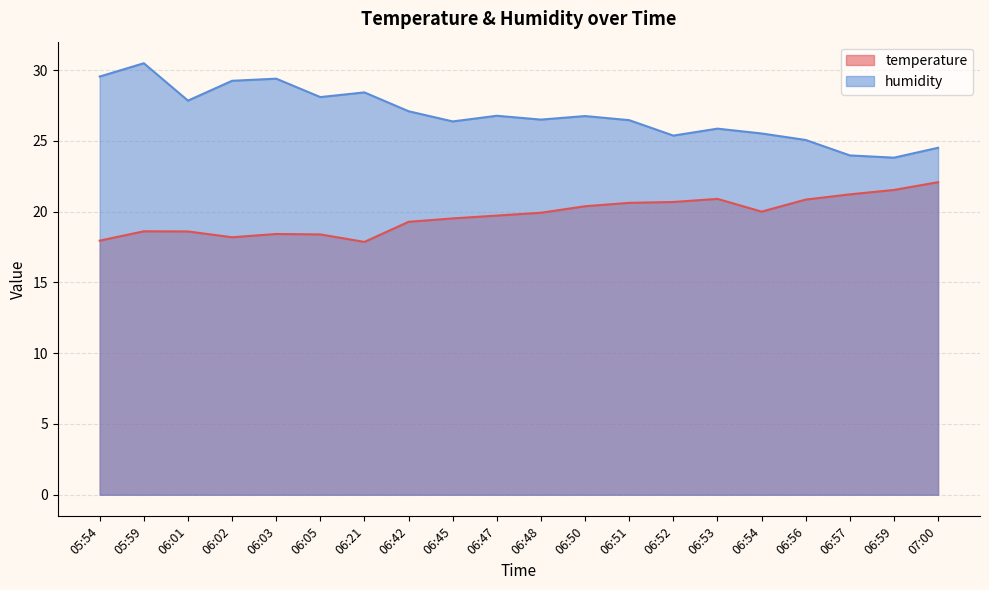

What position from the right is 06:56?

4